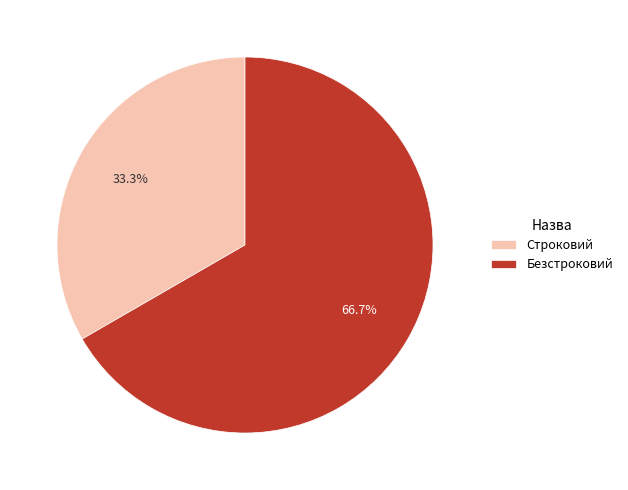

What percentage is the Строковий slice, to the nearest percent?

33%